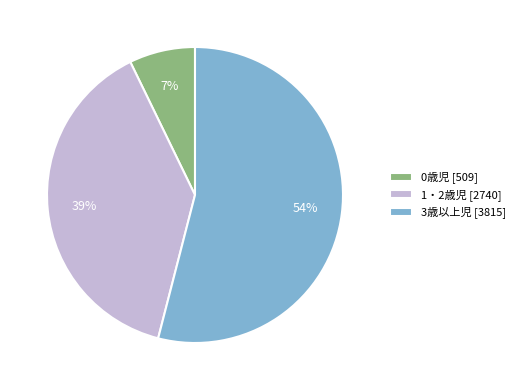

To the nearest percent, what is the combined percentage of 1・2歳児 and 3歳以上児?

93%